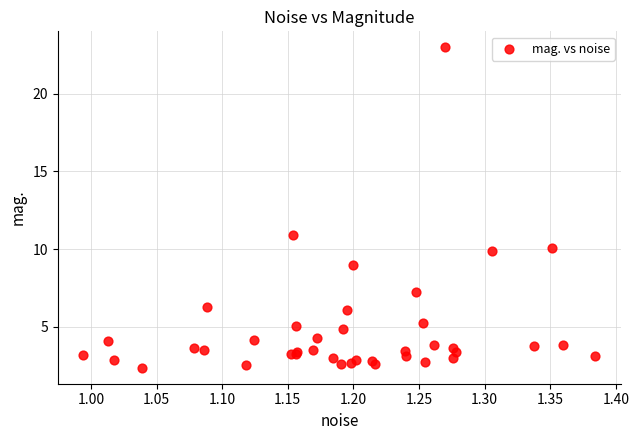

What Y value in the scatter plot is closest to 12?

10.9